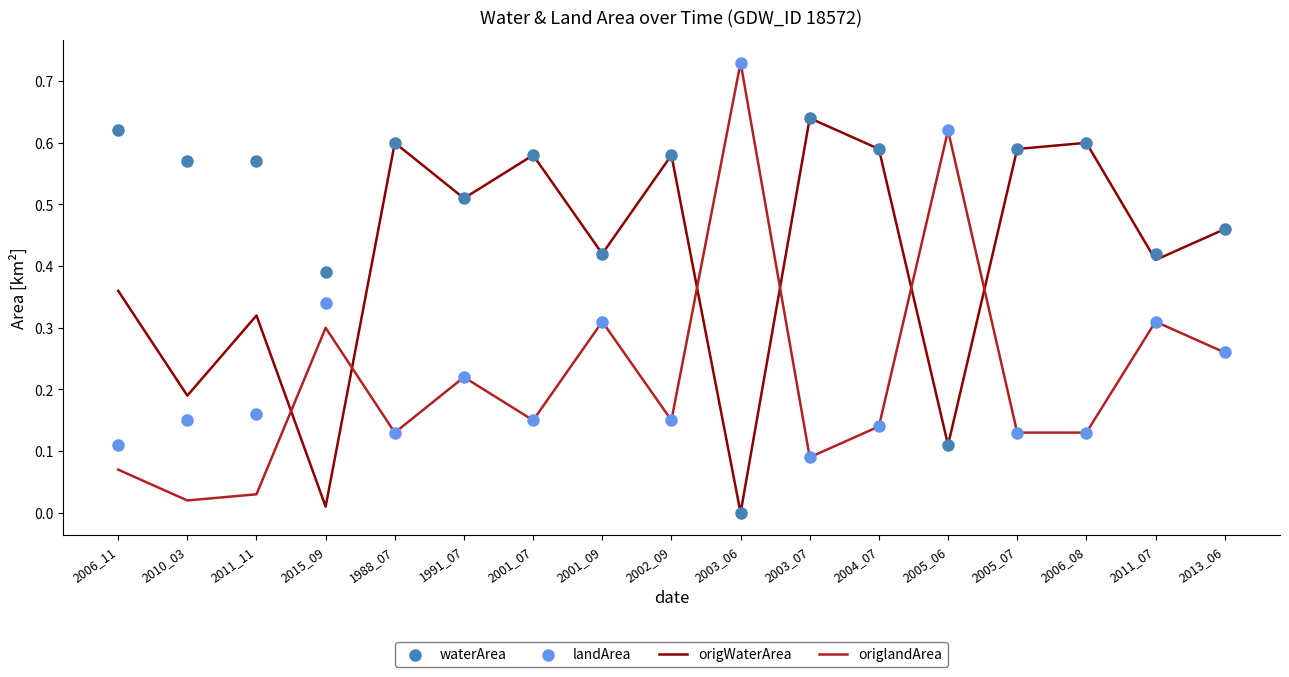

Which series has the widest spread of Y values?

origlandArea